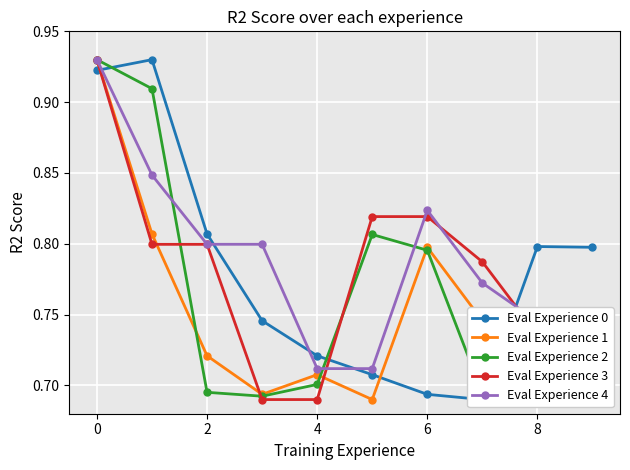

What are all the series names shown in the legend?

Eval Experience 0, Eval Experience 1, Eval Experience 2, Eval Experience 3, Eval Experience 4